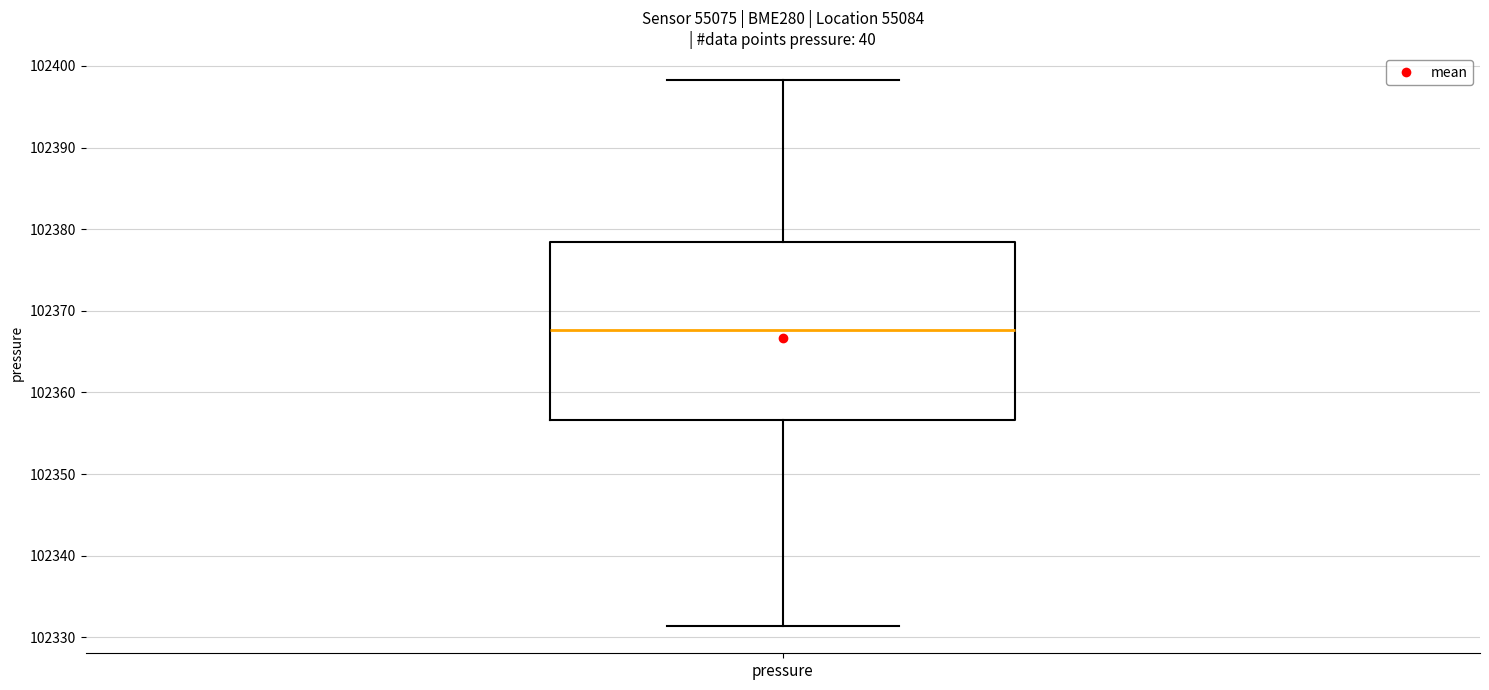

Read this box plot against the y-axis: the position of the median line, the range covered by the box, and the ends of both whiskers. The values are not printed on the chart, so give them approximately, as read against the axis.

median 102368, box 102357 to 102378, whiskers 102331 to 102398